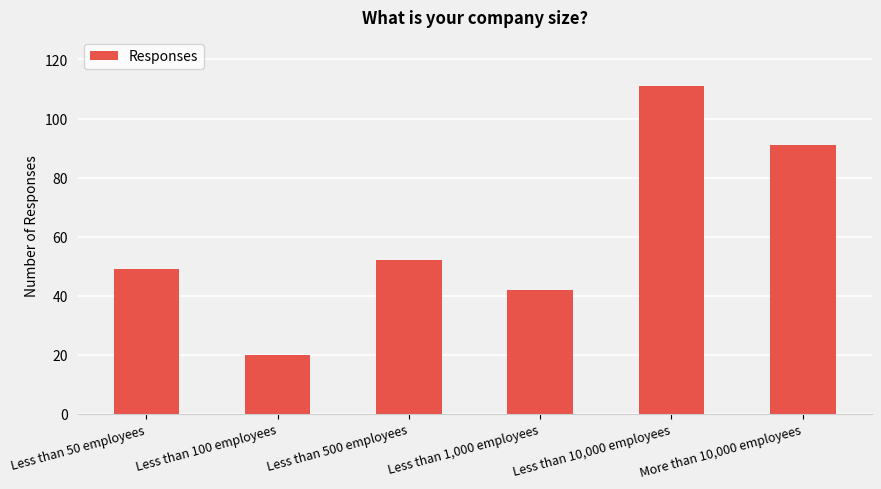

Between Less than 500 employees and Less than 1,000 employees, which is larger?

Less than 500 employees